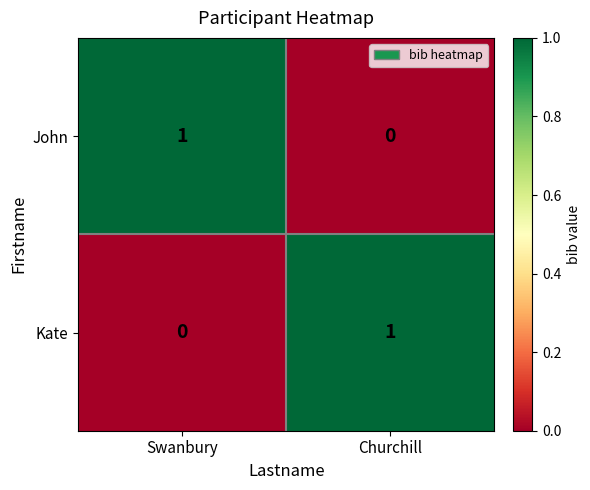

Rank the categories by Kate value from lowest to highest.

Swanbury, Churchill